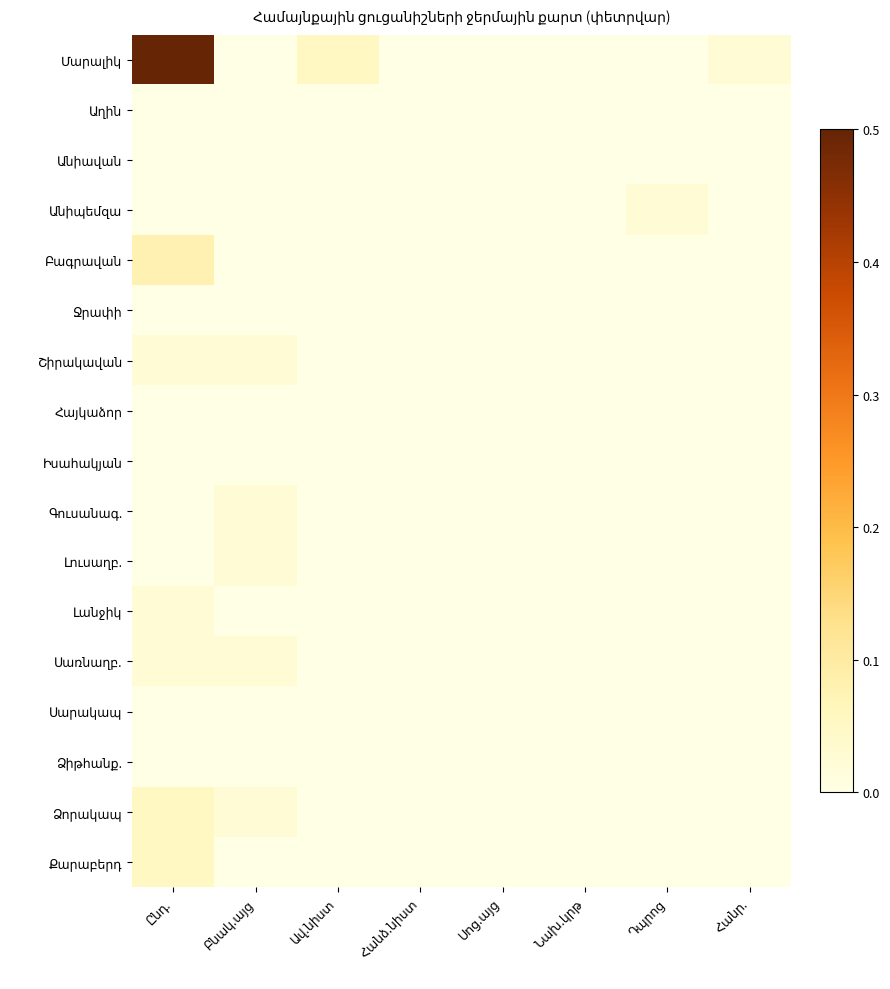

List the labels in order of Շիրակավան value, smallest first.

Ավ.նիստ, Հանձ.նիստ, Սոց.այց, Նախ.կրթ, Դպրոց, Հանր., Ընդ., Բնակ.այց